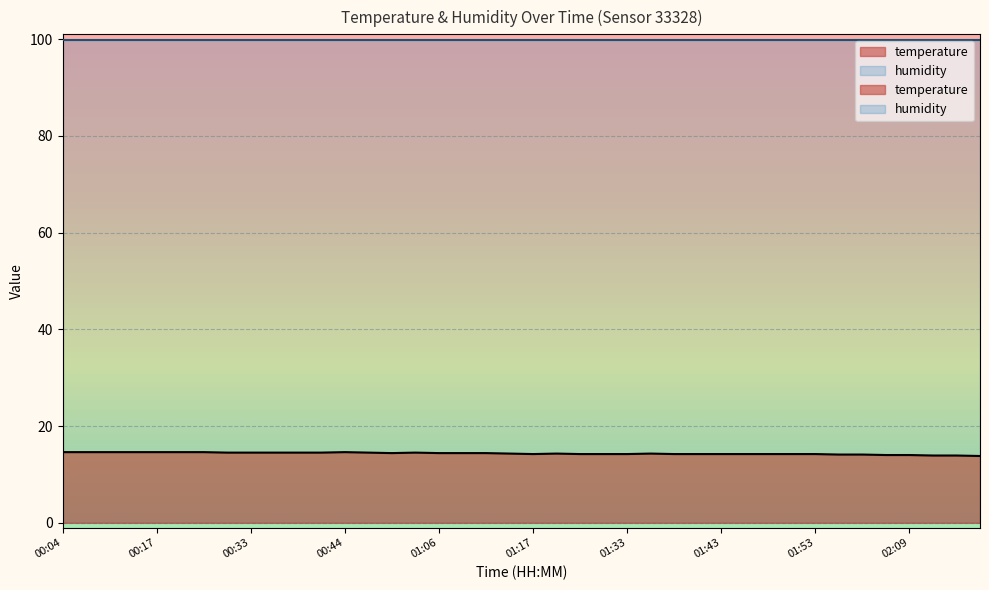

The chart shows a value of 14.2 at 01:17. True or false?

True